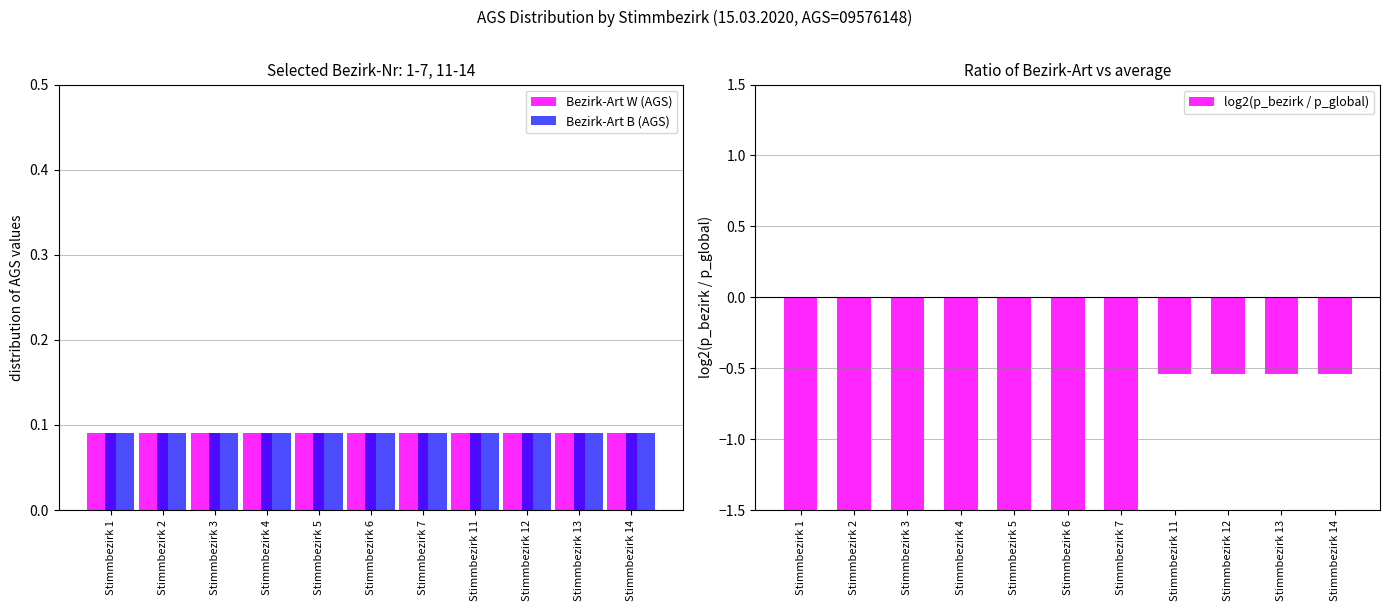

The Bezirk-Art W (AGS) series shows 0.0 at Stimmbezirk 1. True or false?

False